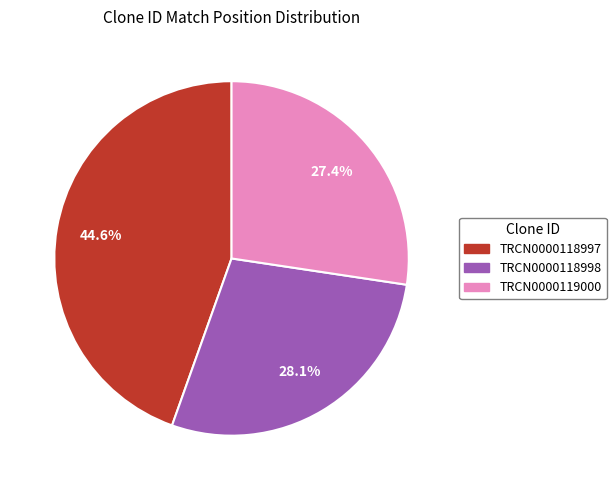

To the nearest percent, what is the difference between the TRCN0000119000 and TRCN0000118998 slice percentages?

1%